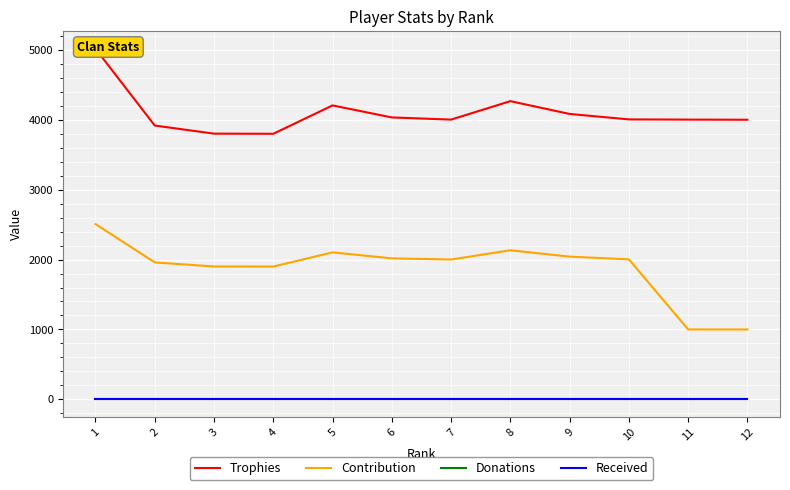

List the labels in order of Trophies value, smallest first.

4, 3, 2, 12, 7, 11, 10, 6, 9, 5, 8, 1